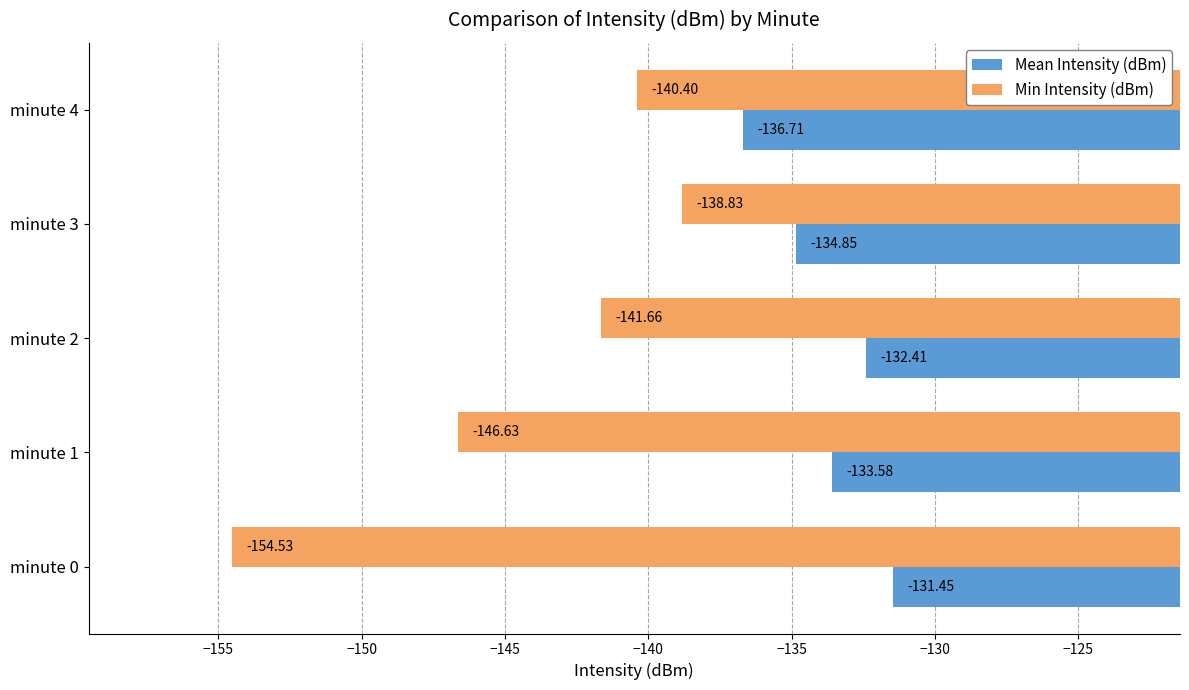

What is the total value across all series at minute 4?

-277.1